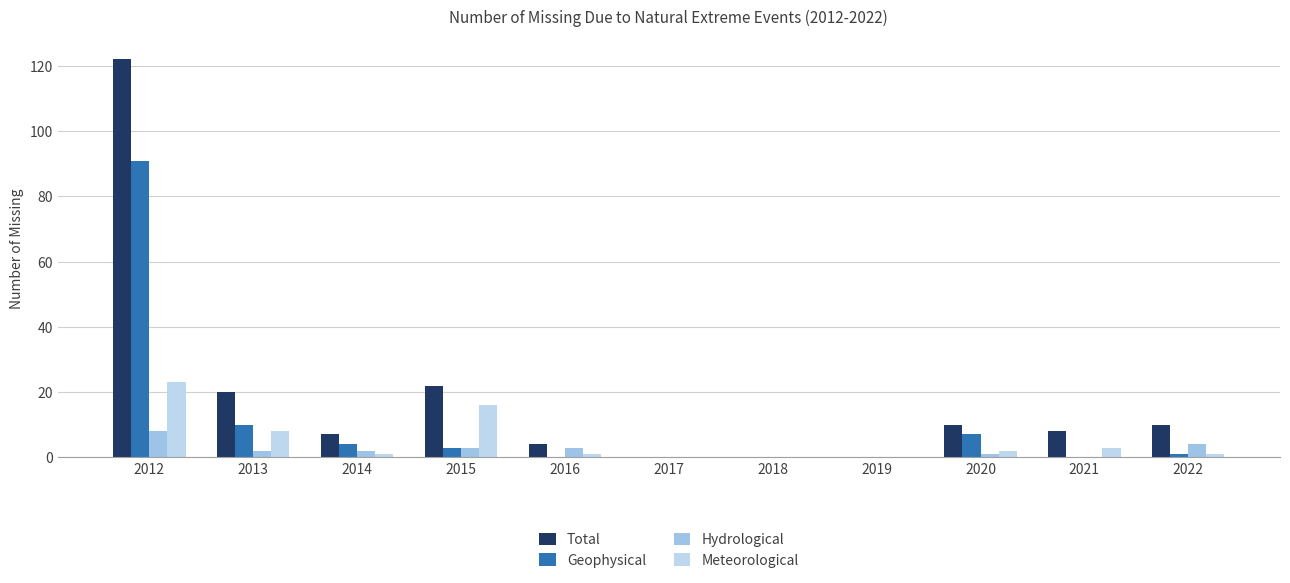

How many distinct data groups are displayed?

4